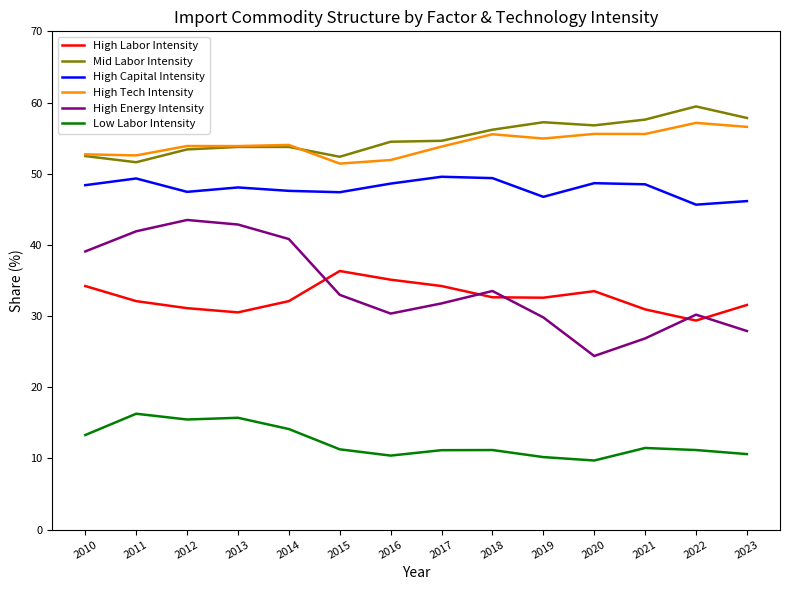

What are all the series names shown in the legend?

High Labor Intensity, Mid Labor Intensity, High Capital Intensity, High Tech Intensity, High Energy Intensity, Low Labor Intensity